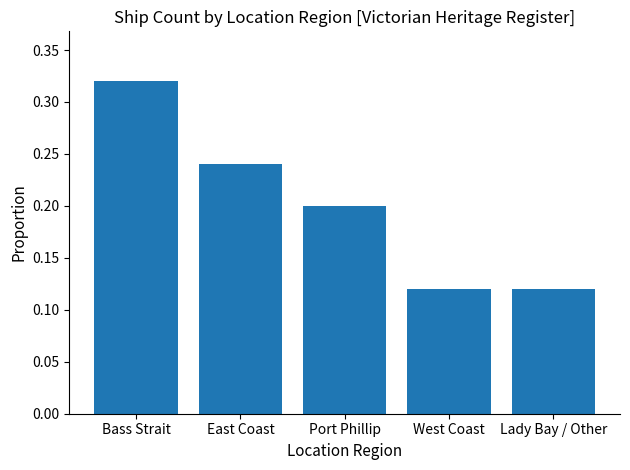

What is the sum of the values at Bass Strait and East Coast?

0.6